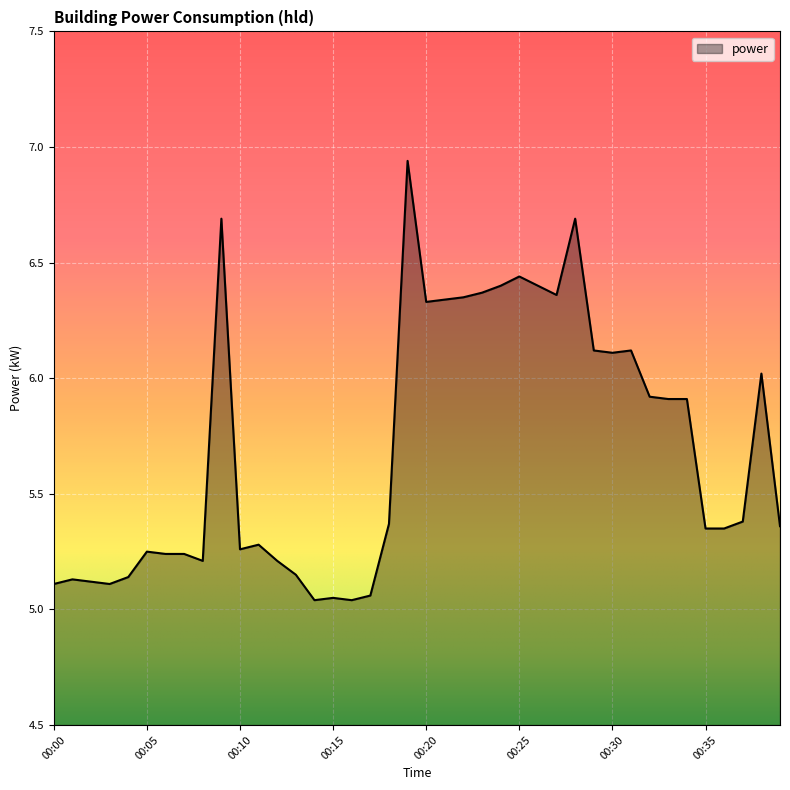

What is the difference between the maximum and minimum values?

1.9